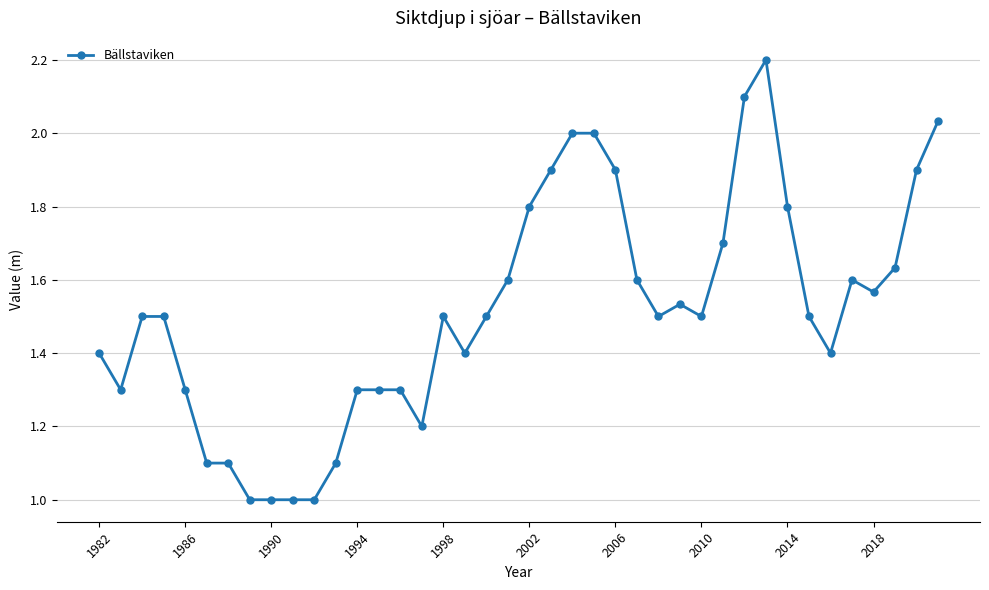

What is the difference between the maximum and second lowest values?

1.2